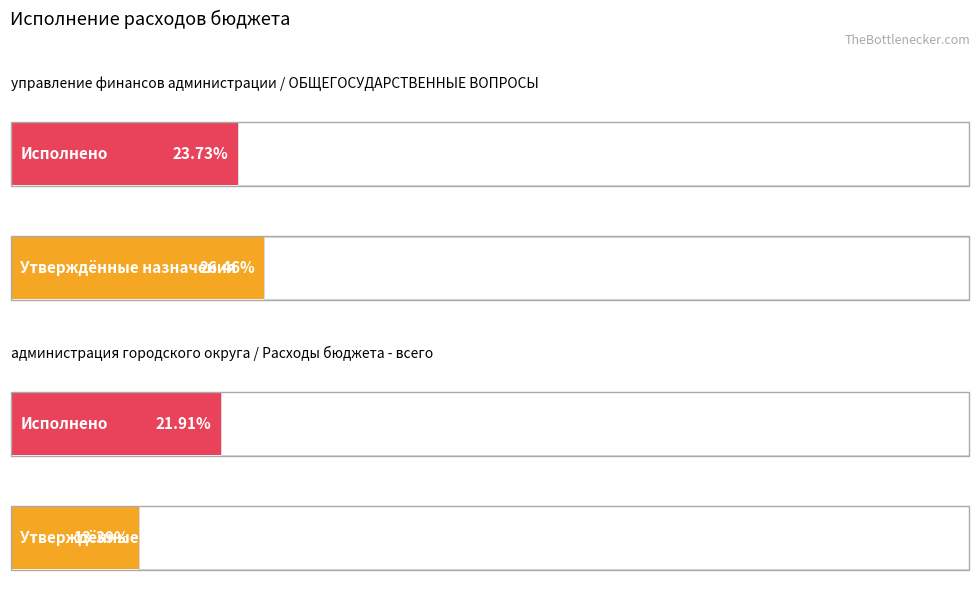

The value of Утверждённые бюджетные назначения at ОБЩЕГОСУДАРСТВЕННЫЕ
ВОПРОСЫ is 160822101.4. True or false?

True